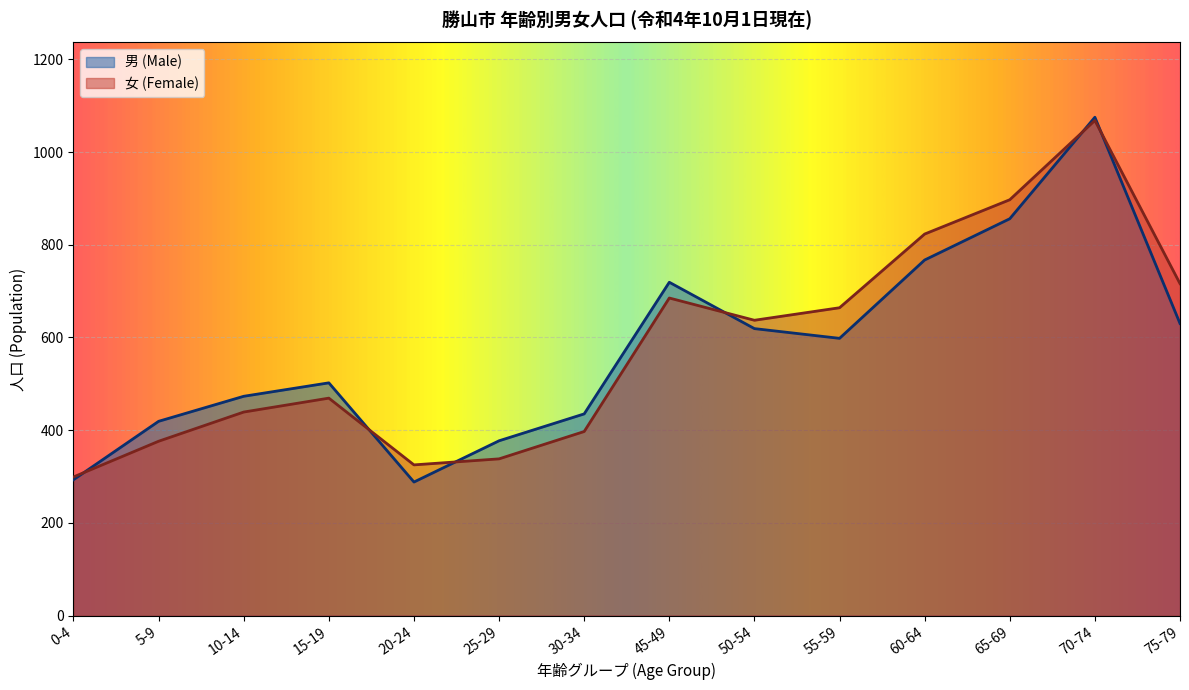

At which label is 女 (Female) closest to 683?

45-49